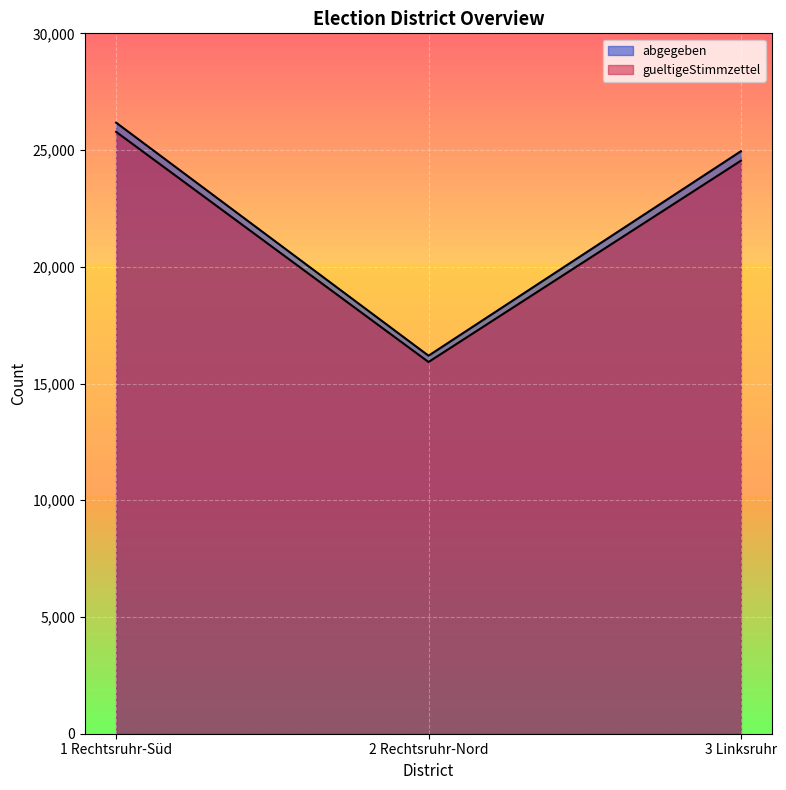

At 3 Linksruhr, list the series in order from largest to smallest.

abgegeben, gueltigeStimmzettel